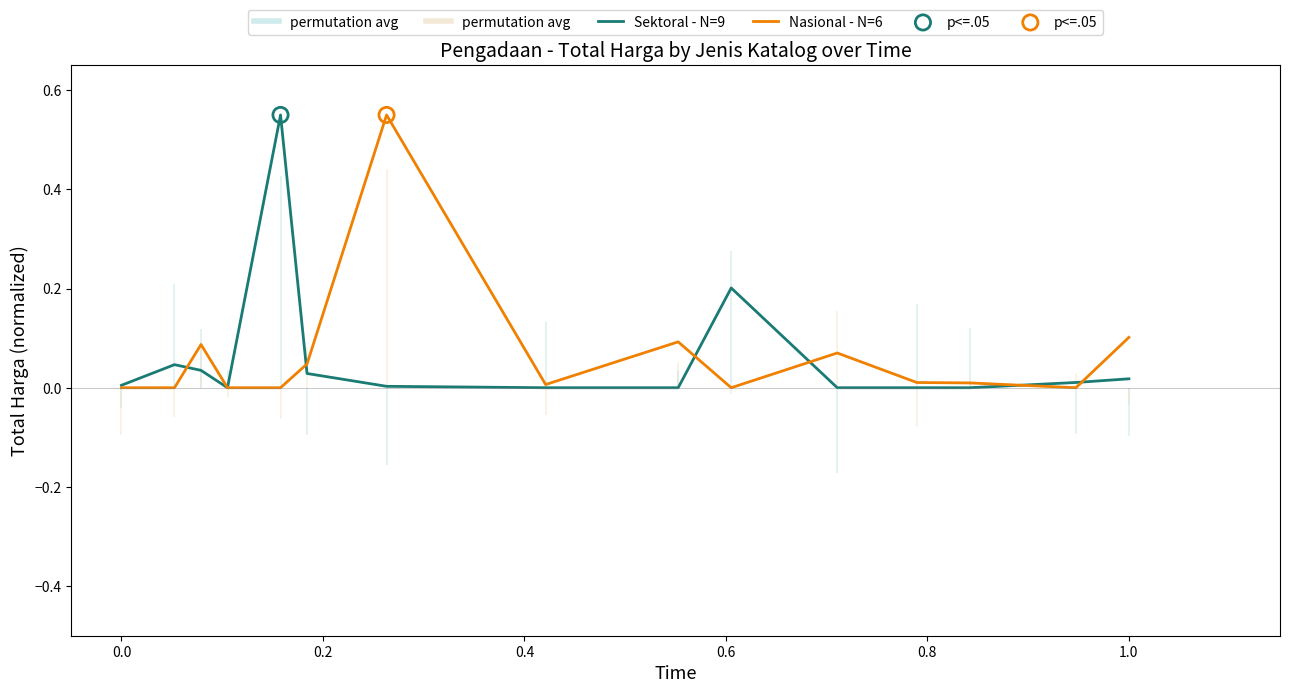

Which series has the widest spread of Y values?

Sektoral - N=9